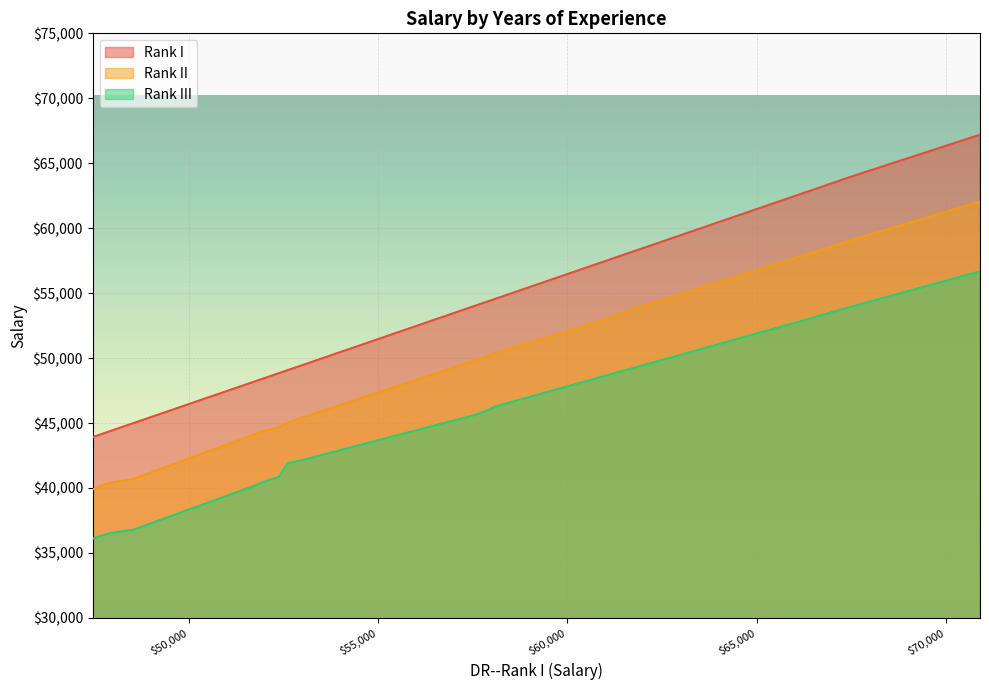

What is the difference between the maximum and minimum values in the Rank III series?

20588.0